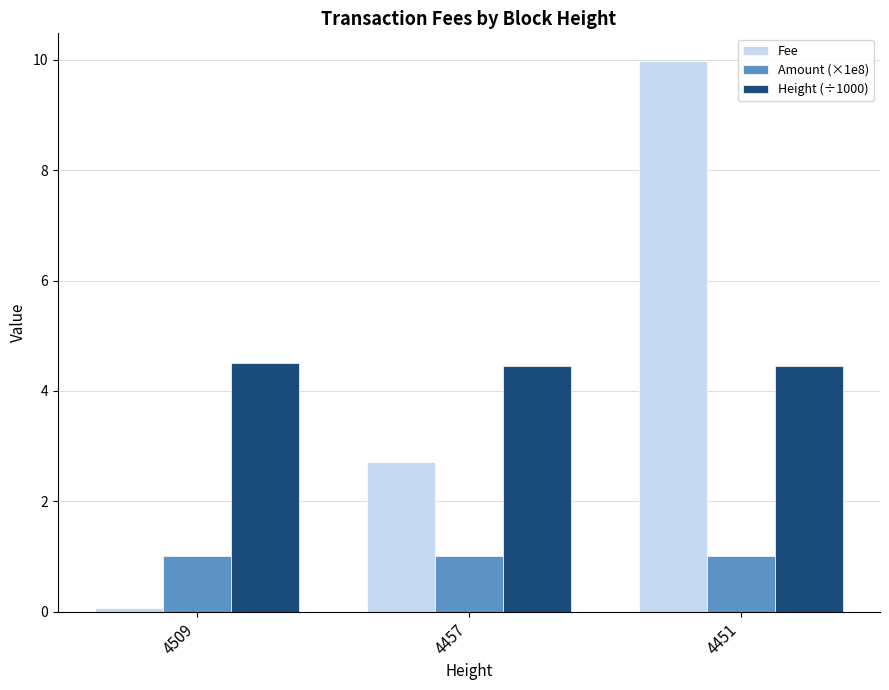

The Fee series shows 1.9 at 4457. True or false?

False